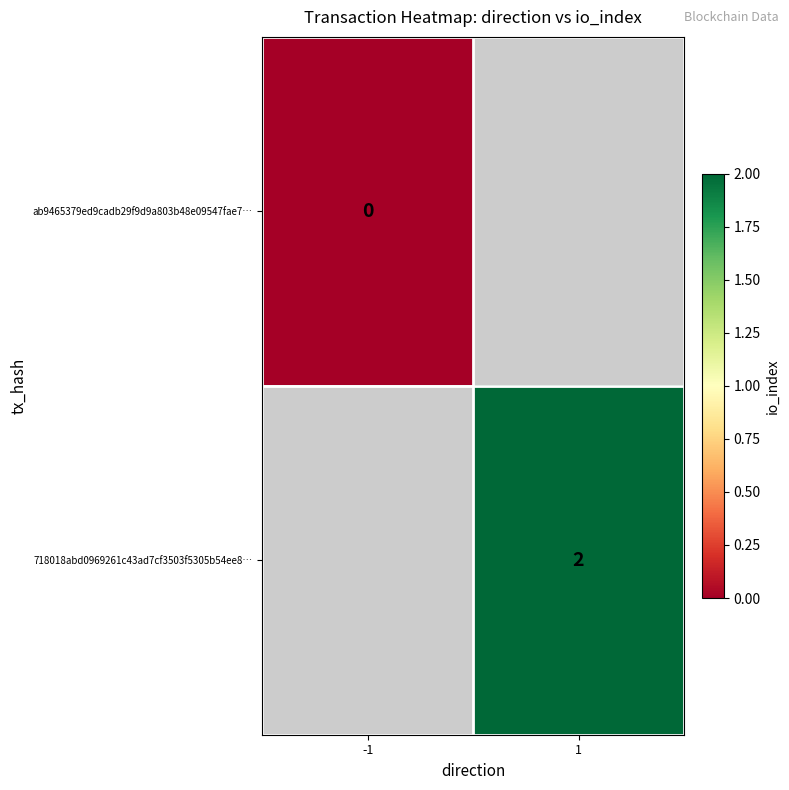

True or false: 718018abd0969261c43ad7cf3503f5305b54ee8… has a value of 3 at 1.

False